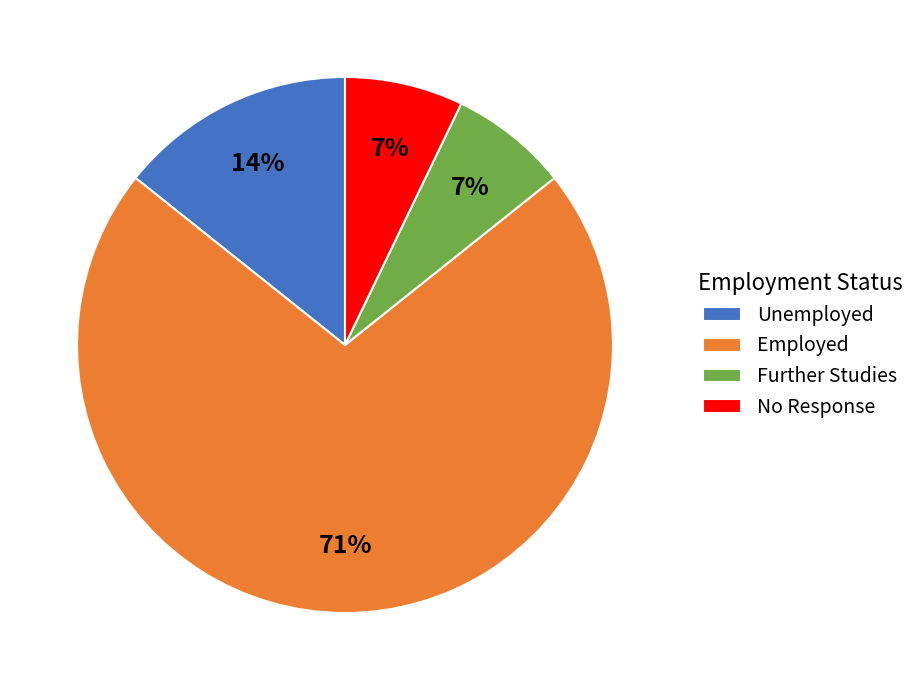

What is the largest slice in the pie chart?

Employed